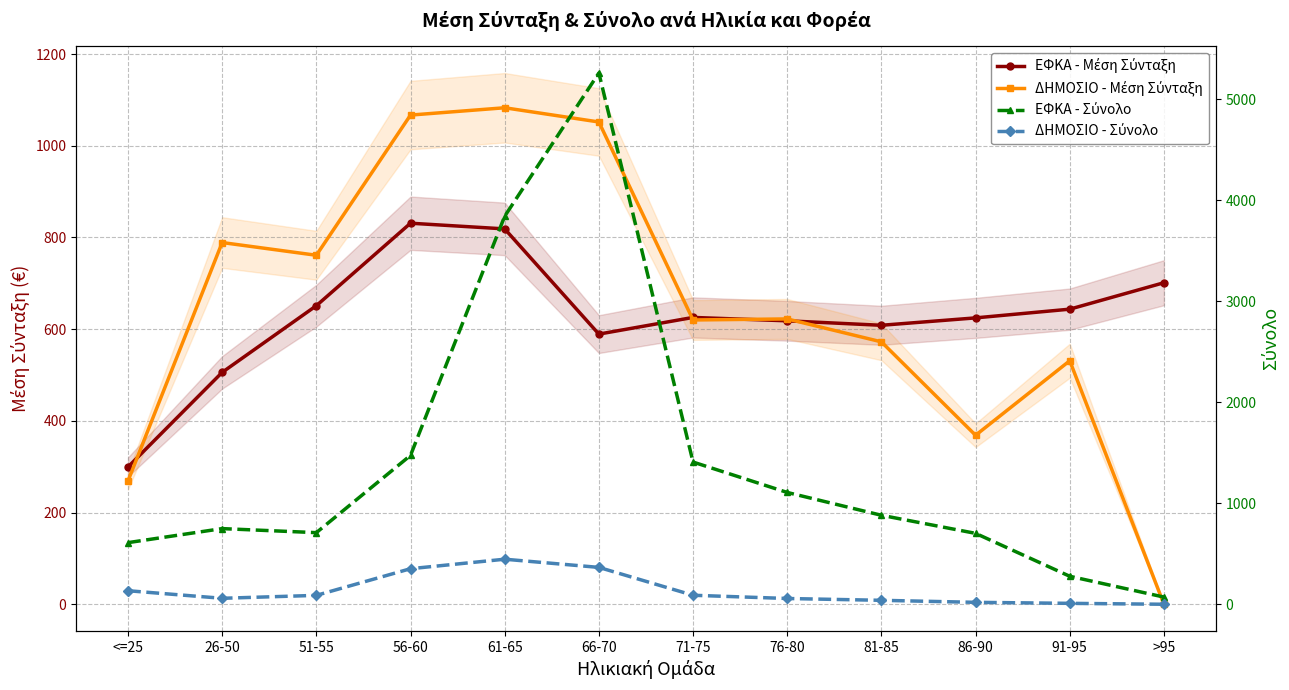

True or false: ΔΗΜΟΣΙΟ - Μέση Σύνταξη and ΕΦΚΑ - Σύνολο cross at least once.

True